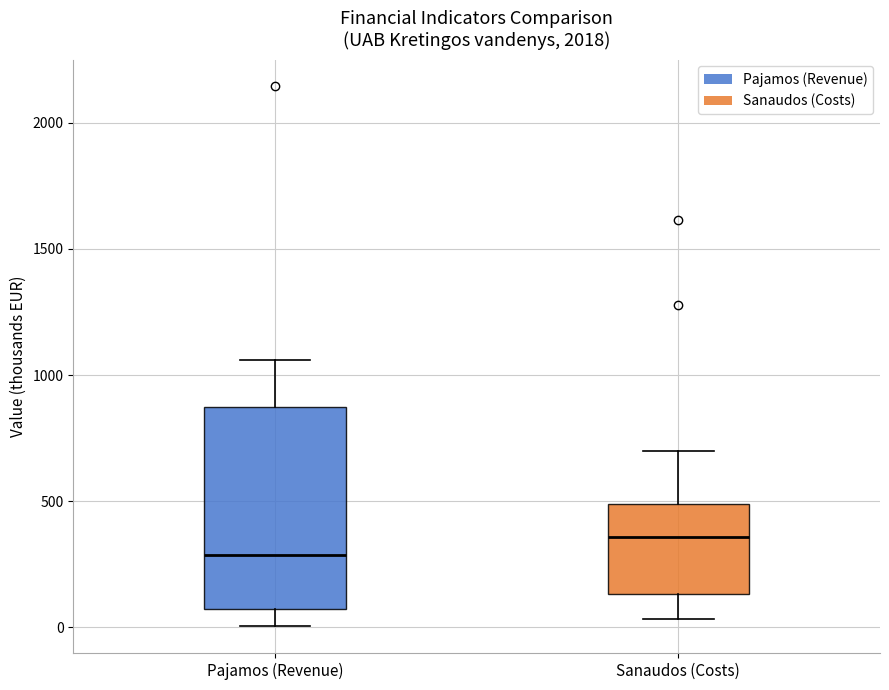

Which box has the highest median line?

Sanaudos (Costs)